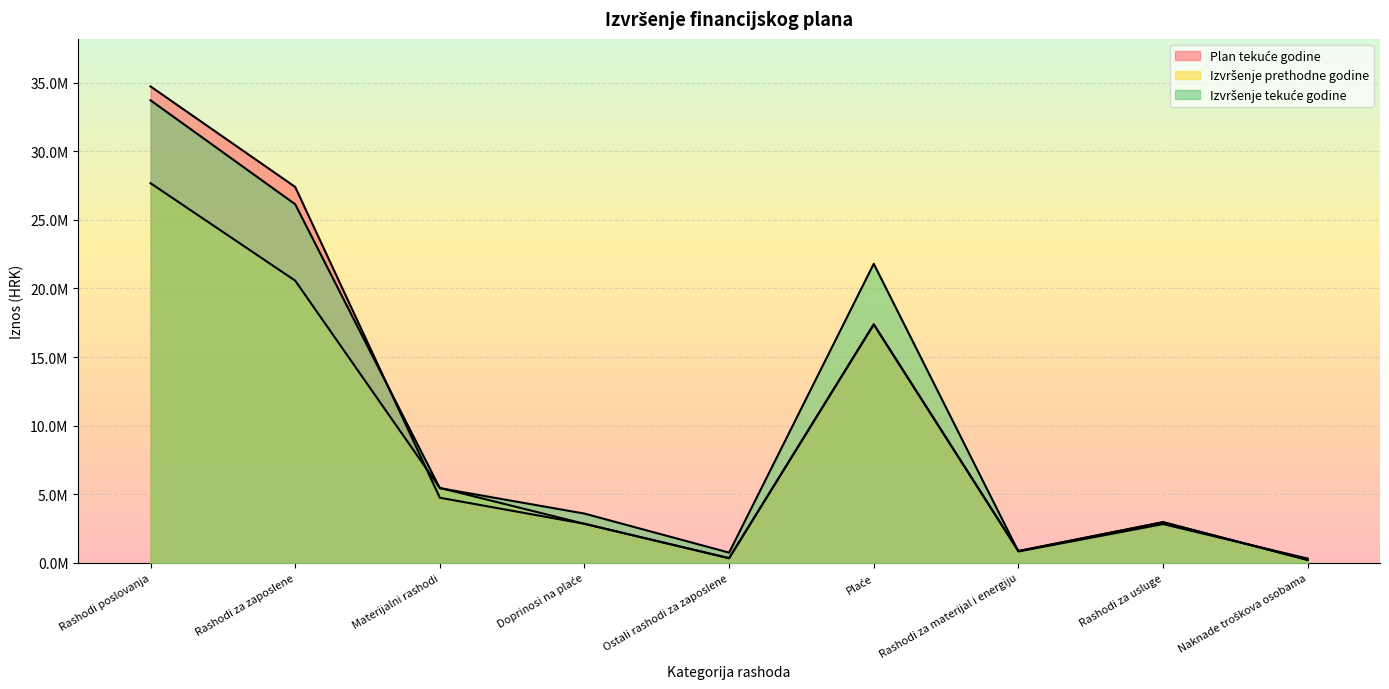

How many data points does each series have?

9